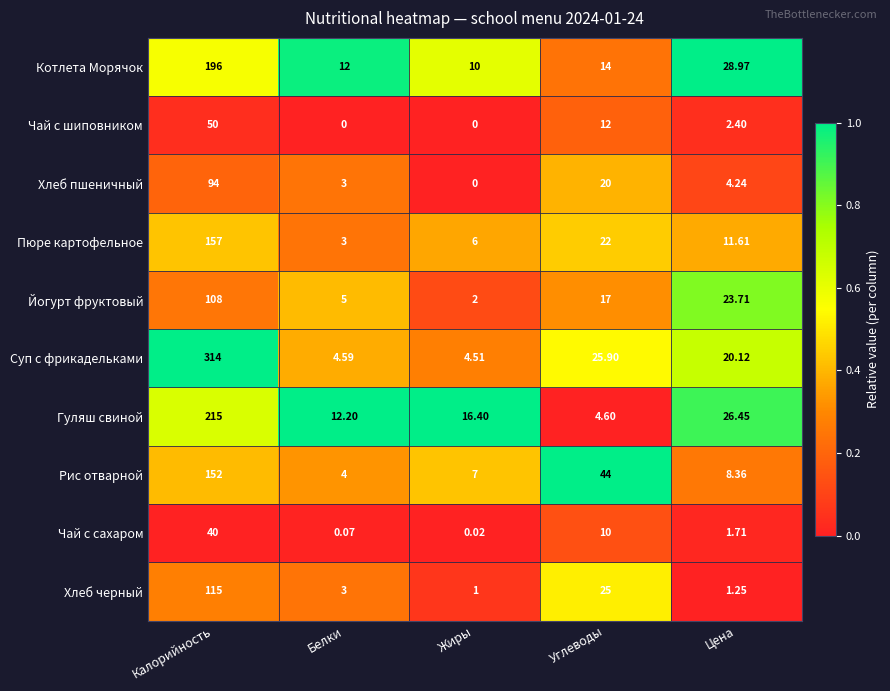

List the series in order of their peak value, highest first.

Суп с фрикадельками, Гуляш свиной, Котлета Морячок, Пюре картофельное, Рис отварной, Хлеб черный, Йогурт фруктовый, Хлеб пшеничный, Чай с шиповником, Чай с сахаром